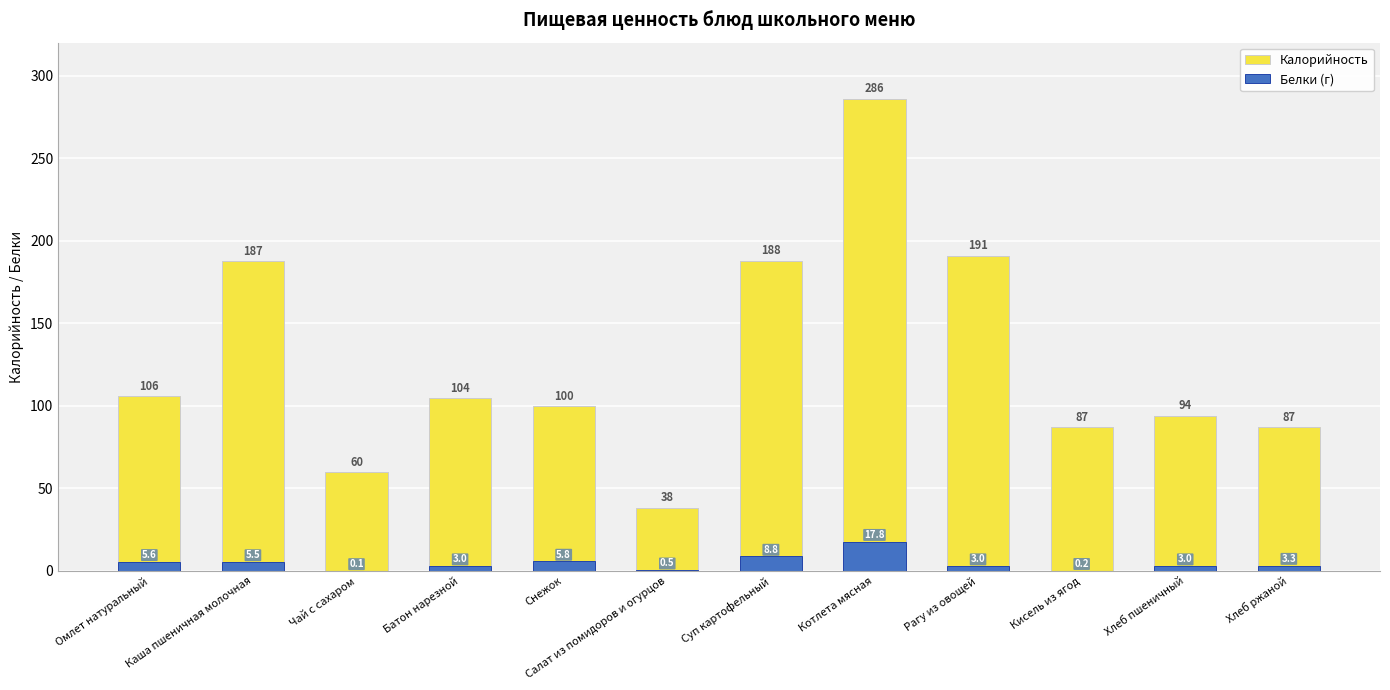

List the series in order of their overall mean, highest first.

Калорийность, Белки (г)